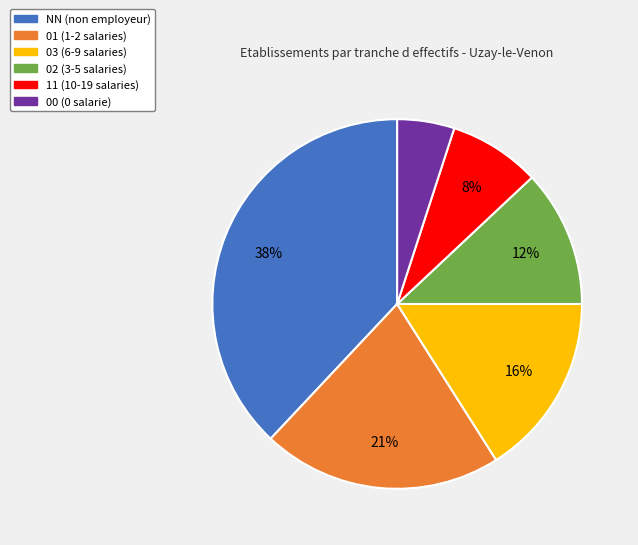

To the nearest percent, what is the average slice percentage?

17%